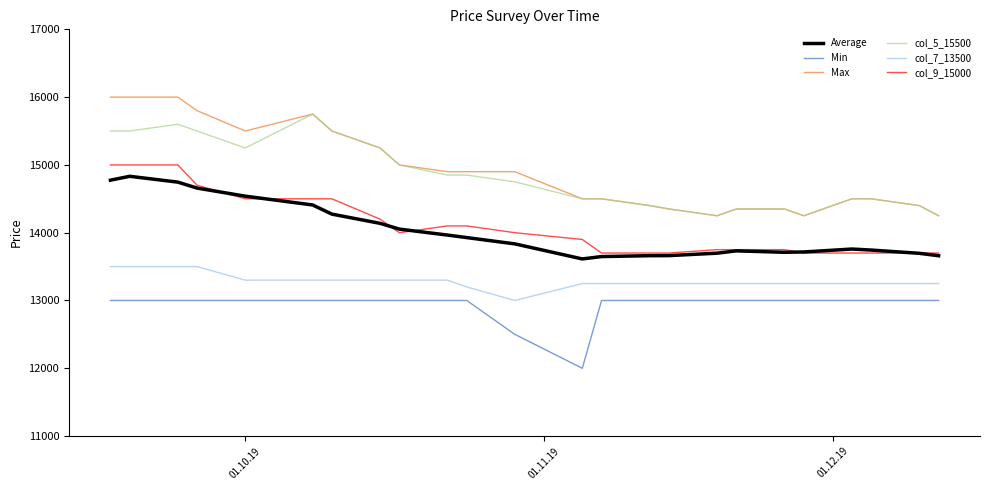

How many distinct data groups are displayed?

6